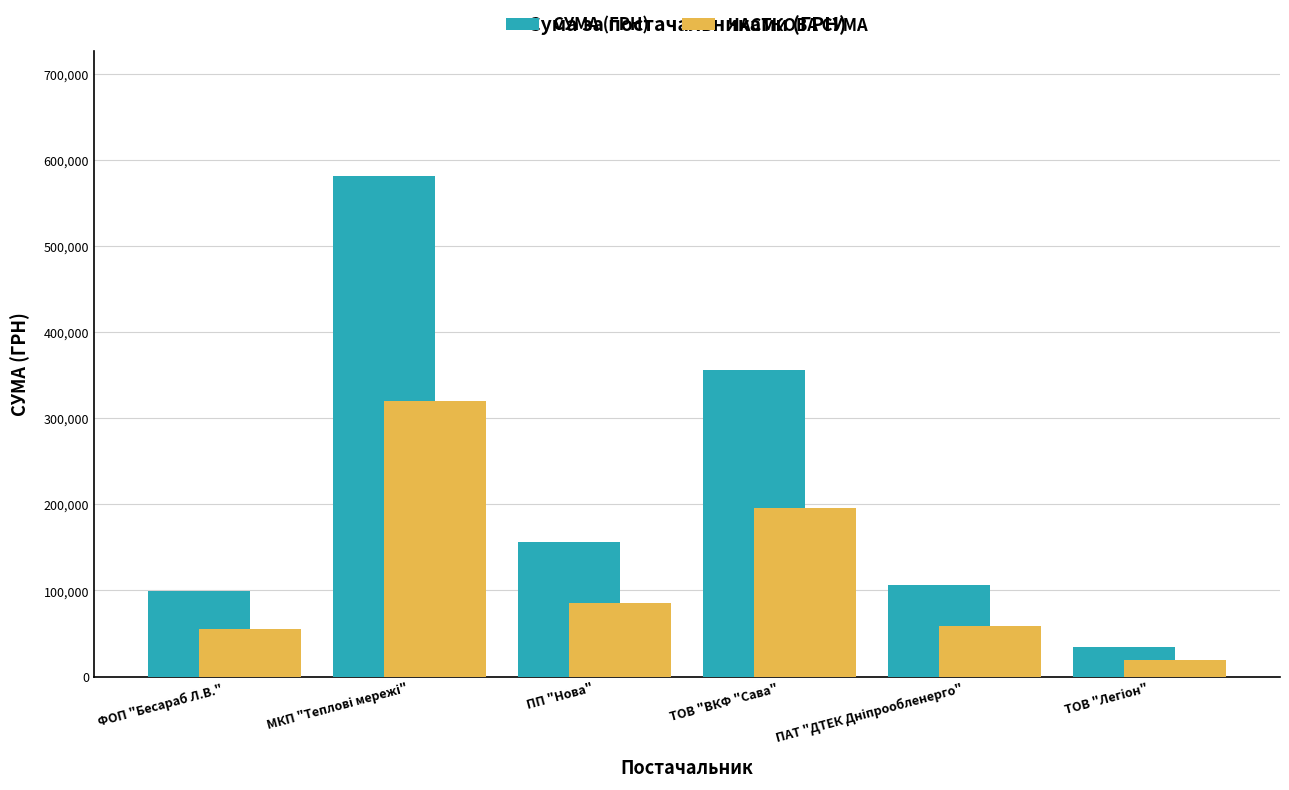

What is the difference between the maximum and minimum values in the СУМА (ГРН) series?

546216.0